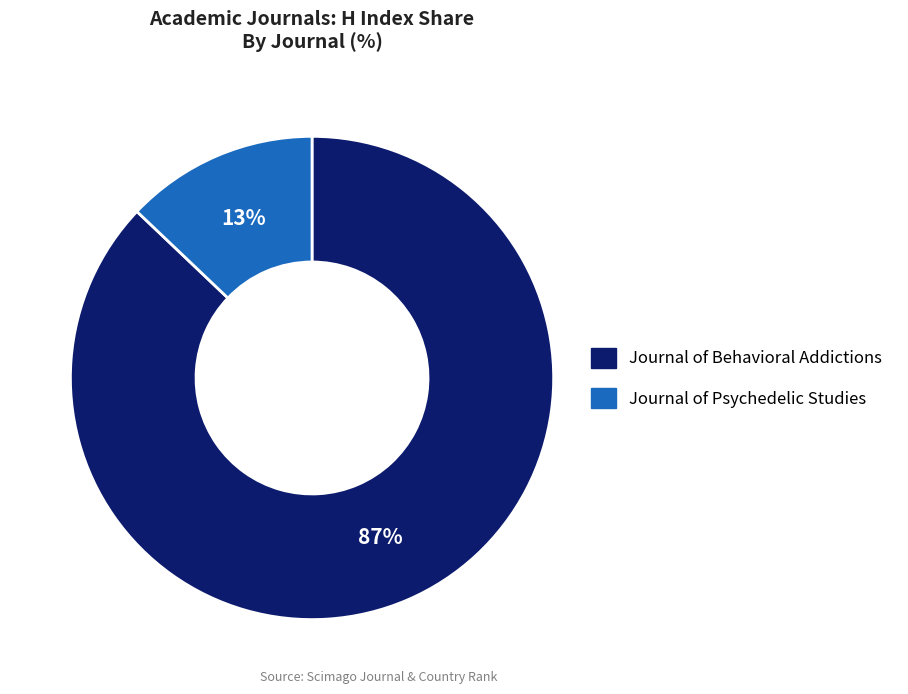

Which category accounts for the majority?

Journal of Behavioral Addictions